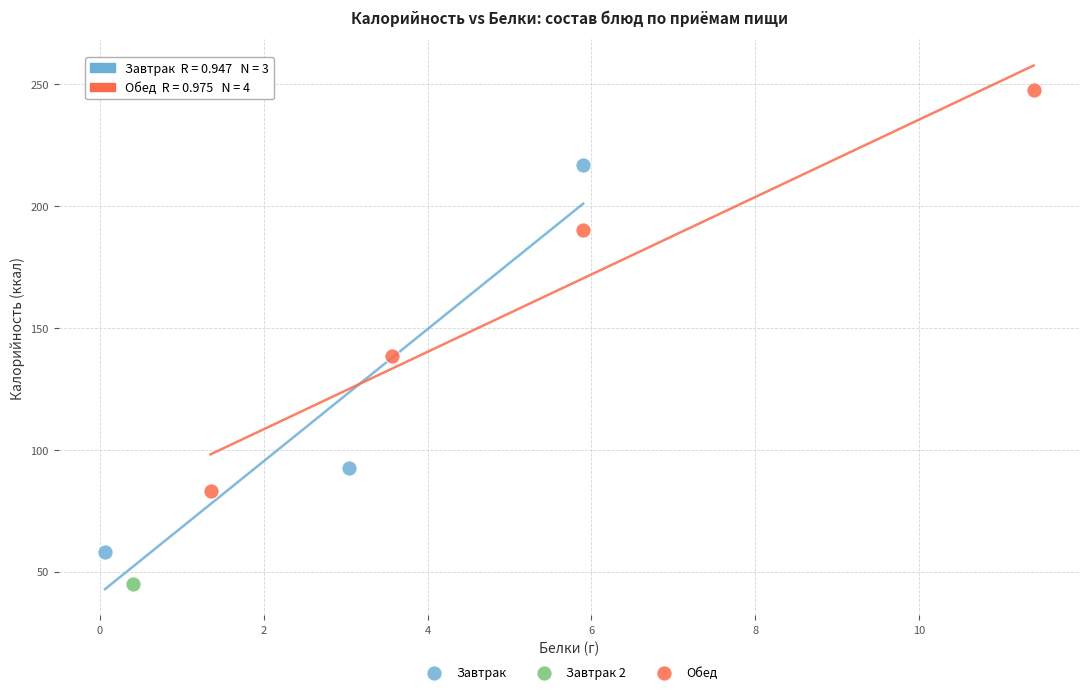

What are all the series names shown in the legend?

Завтрак, Завтрак 2, Обед